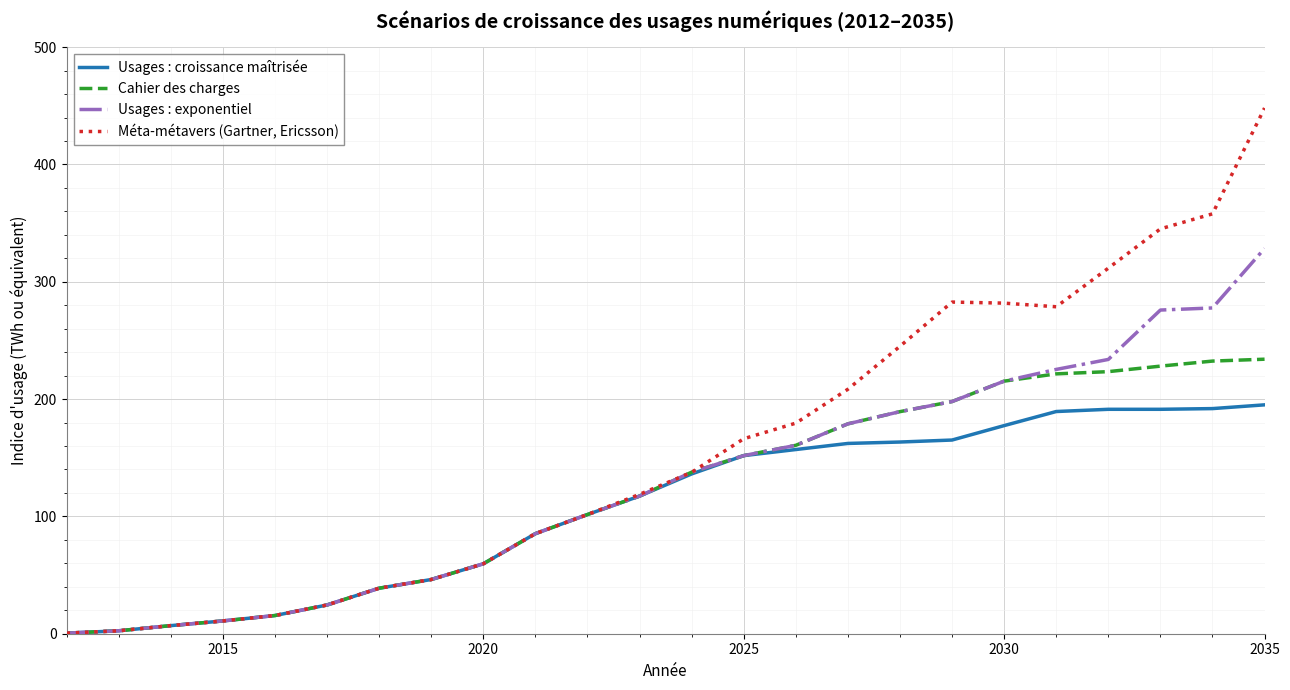

What is the maximum value shown in the chart?

448.1